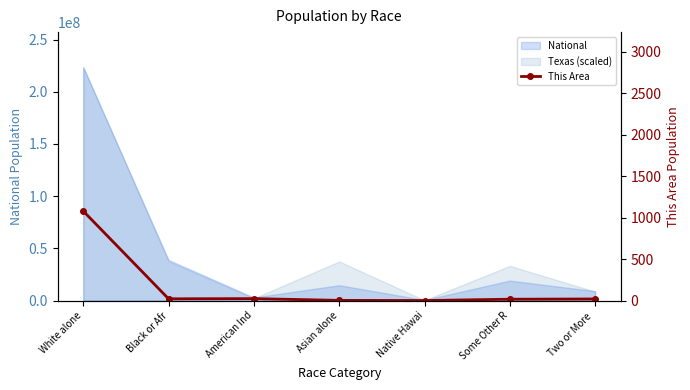

Where does the data first go above 19?

White alone